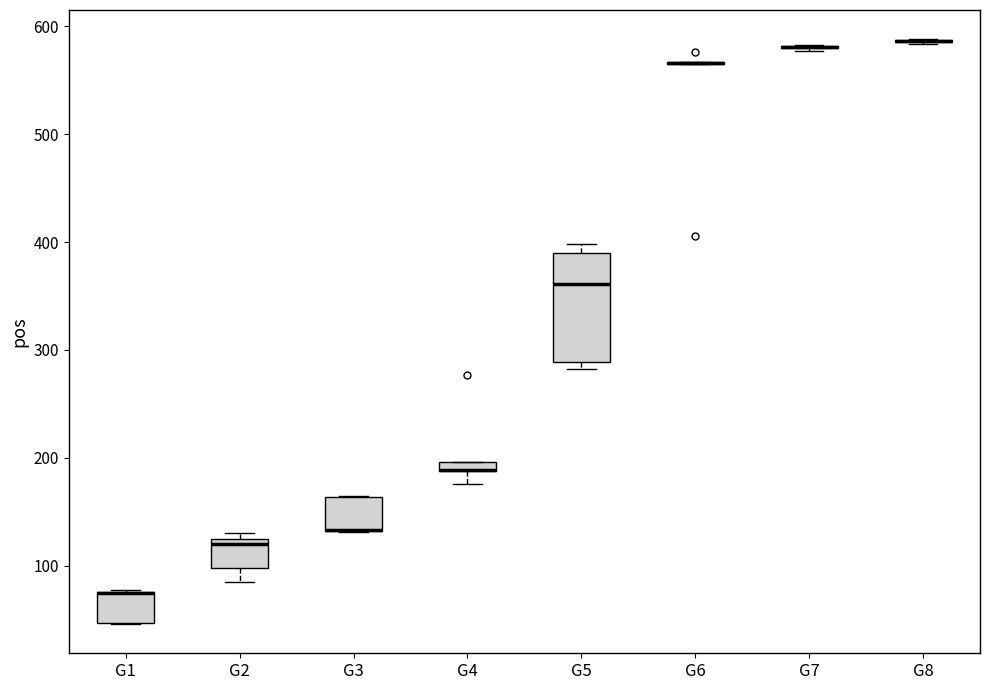

Where does the lower whisker of the box for G4 end on the y-axis? The values are not printed on the chart, so give them approximately, as read against the axis.

180